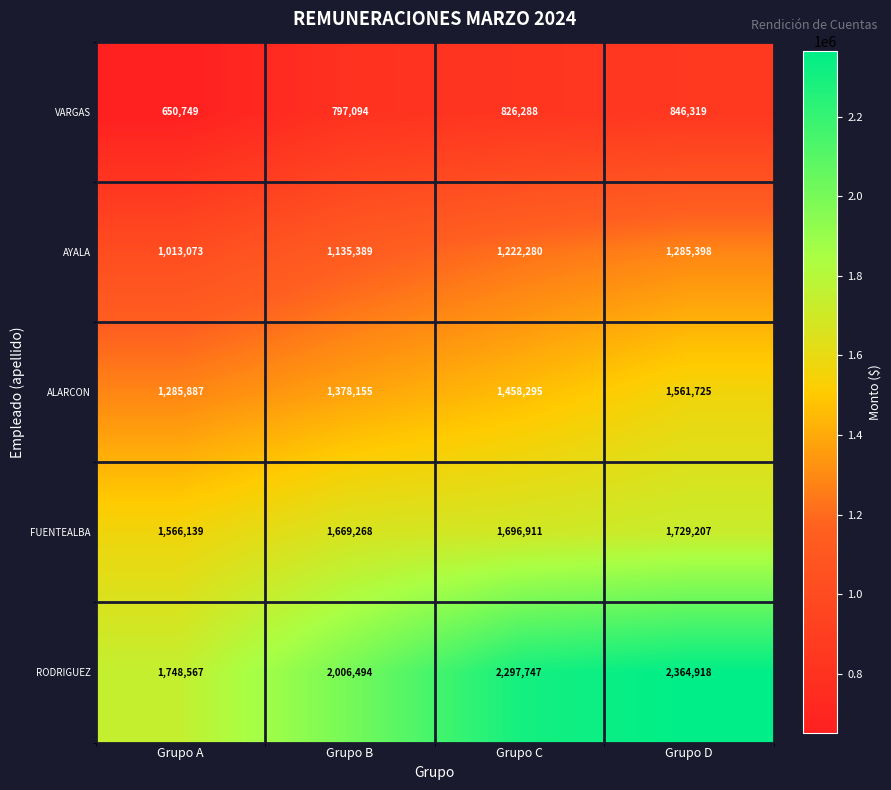

The value of AYALA at Grupo B is 1135389. True or false?

True